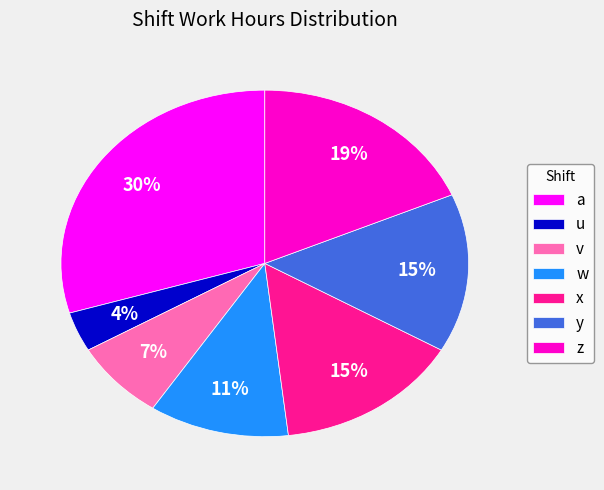

Which slice is the smallest?

u